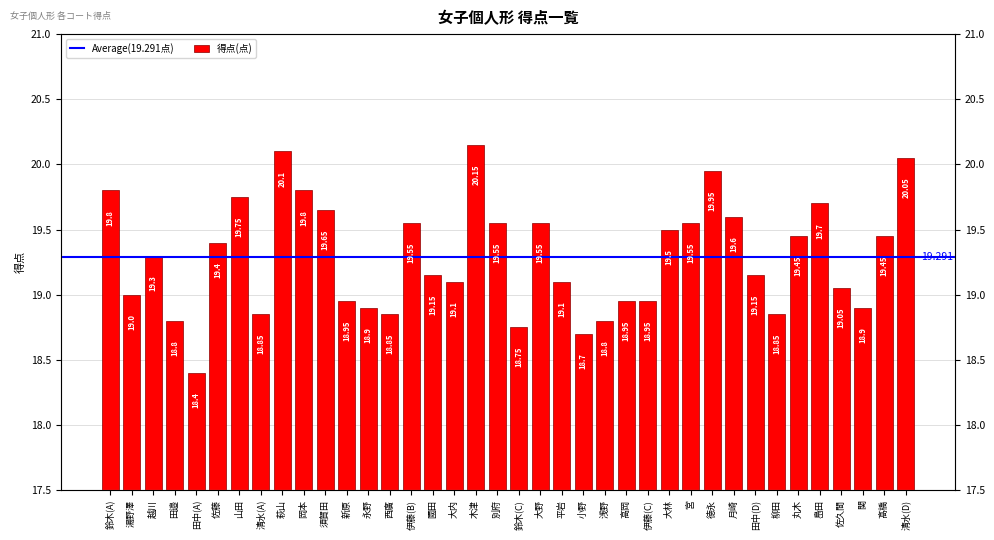

What is the difference between the second highest and second lowest values?

1.4